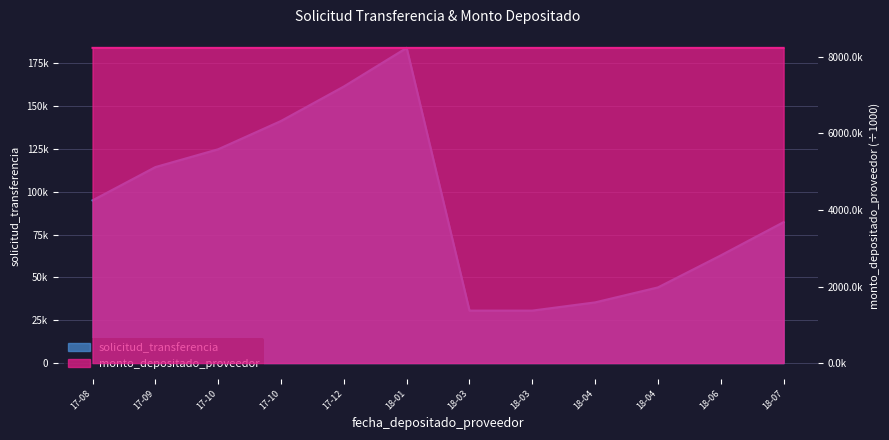

What value does the monto_depositado_proveedor series have at 18-07?

8237.3